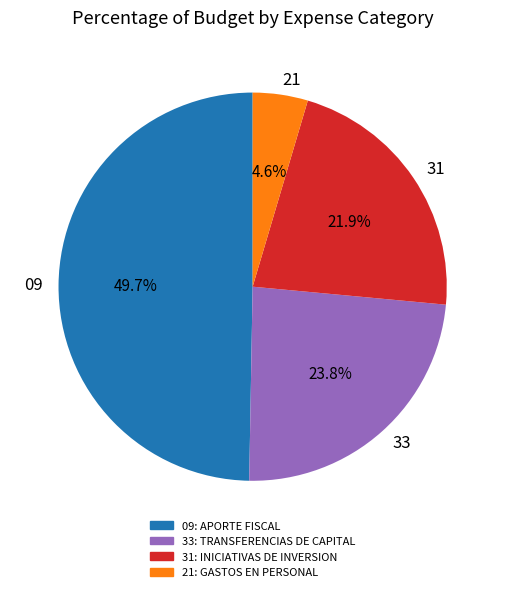

Count the number of slices in the pie.

4